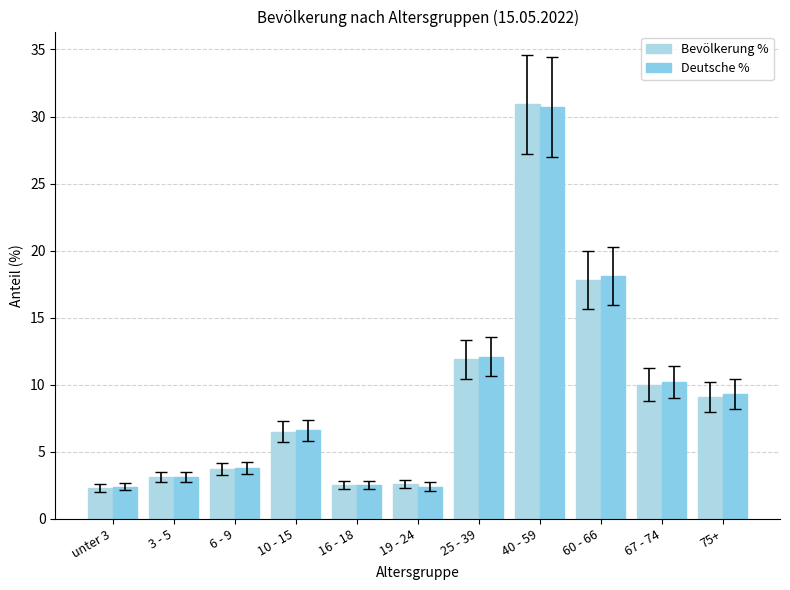

Which series has the largest total across all categories?

Deutsche %